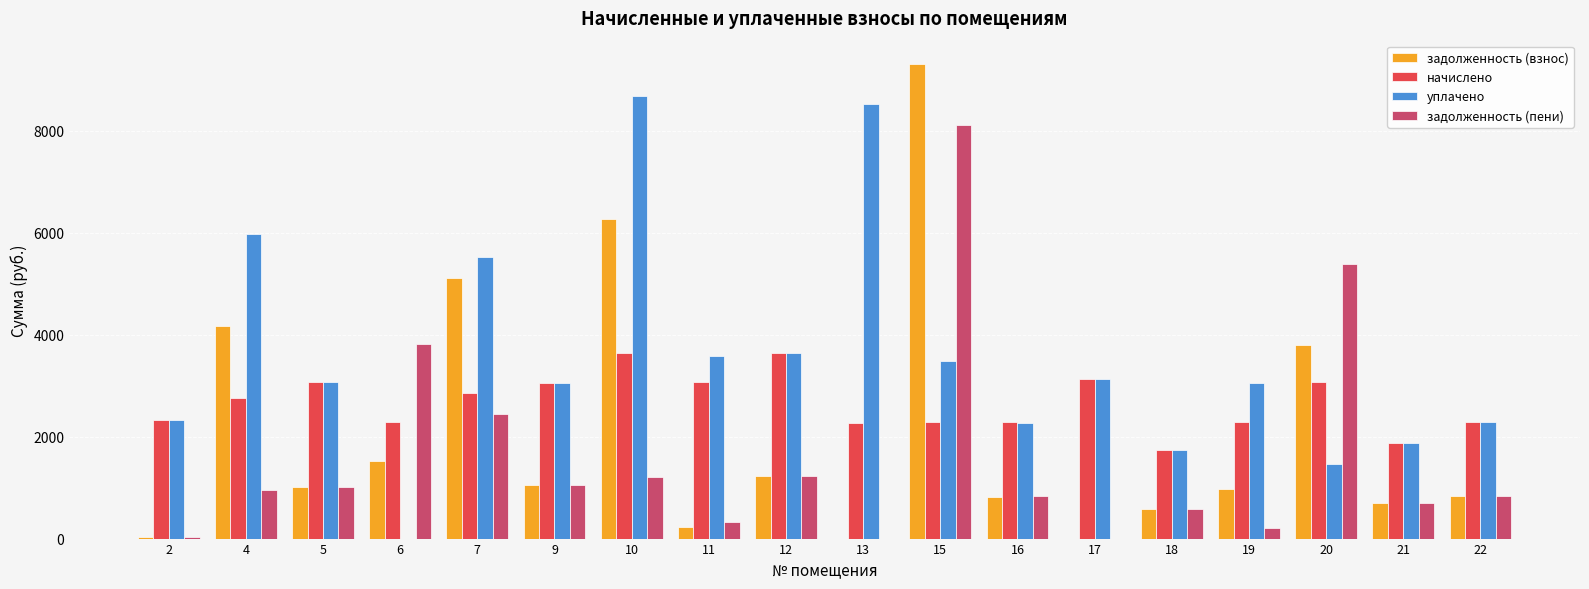

How many categories are shown in the chart?

18